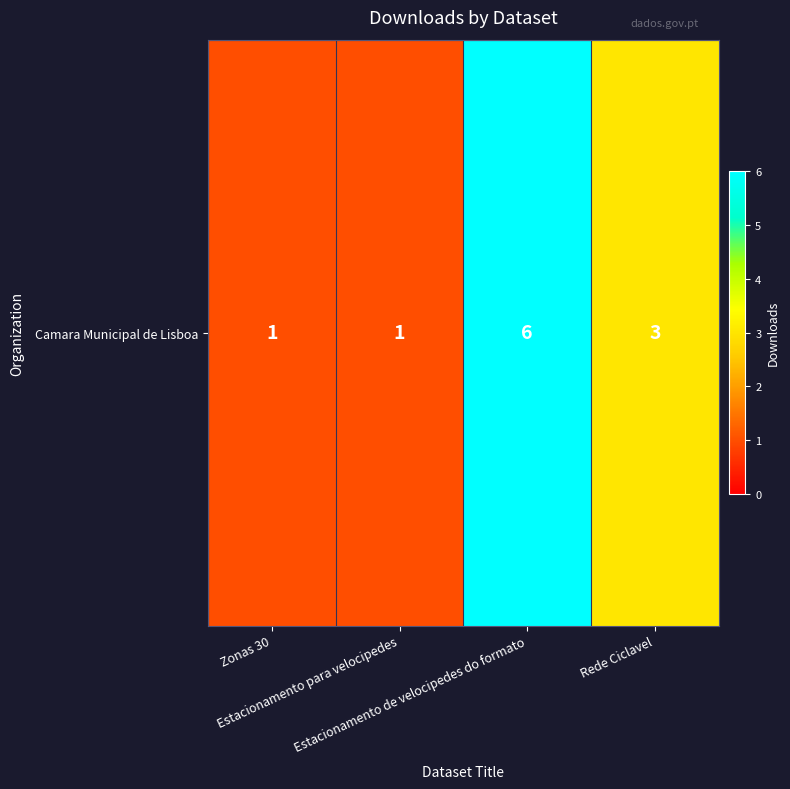

What is the sum of all values?

11